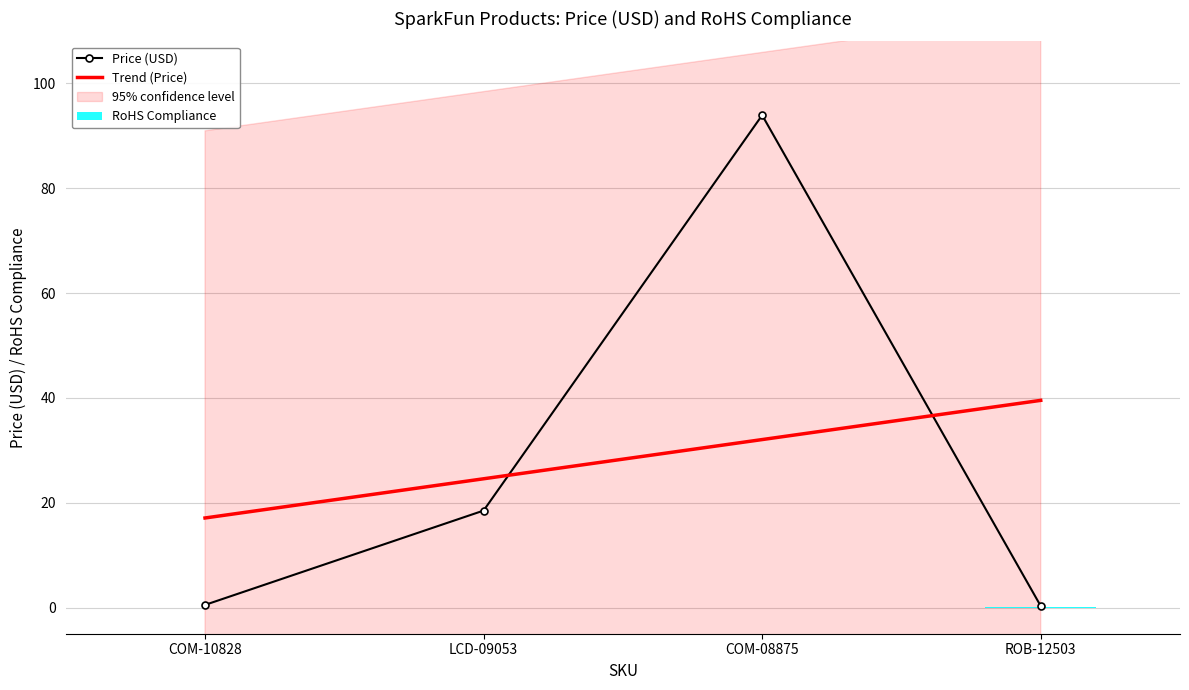

What is the approximate value at COM-08875?

94.0